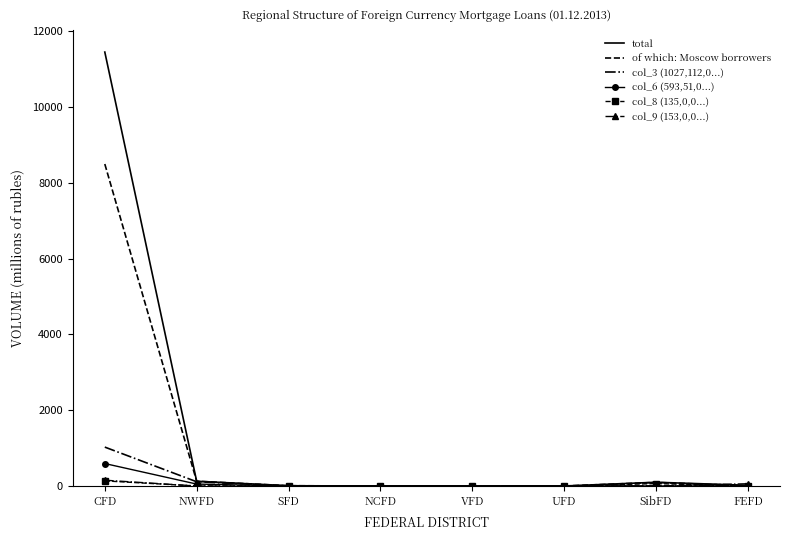

What is the difference between the highest and lowest values at CFD?

11319